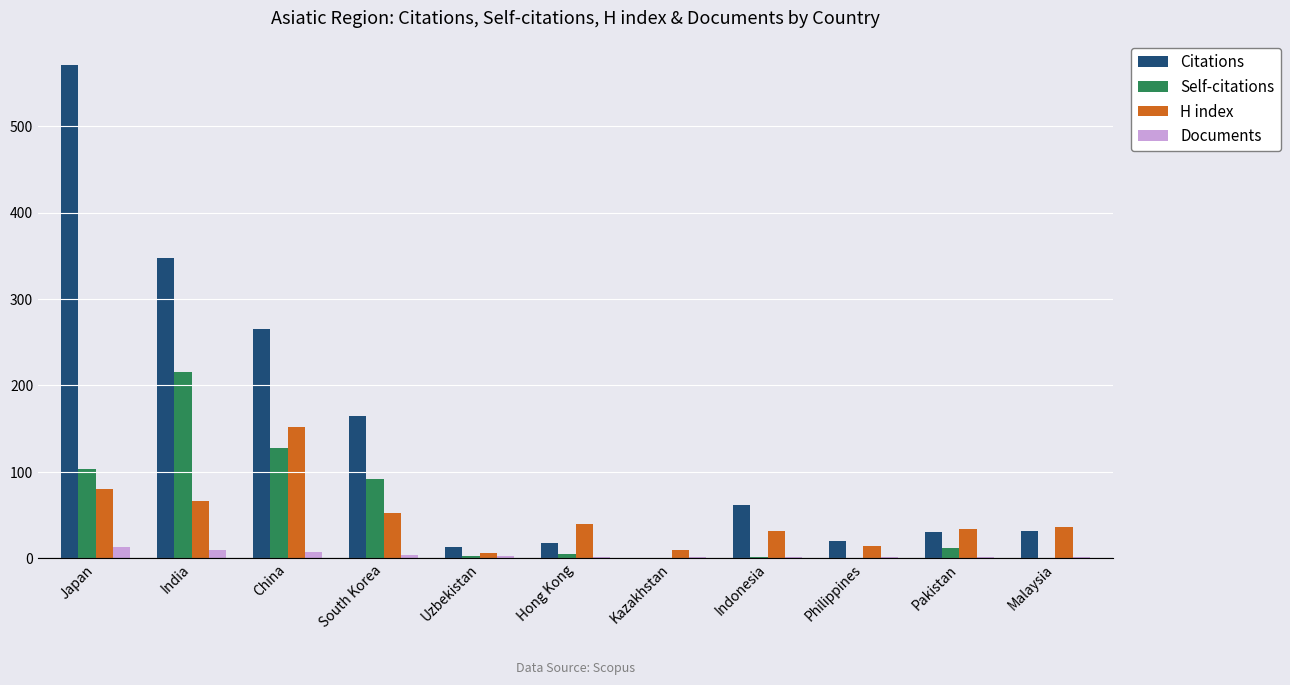

Where is Self-citations nearest to the value 107?

Japan